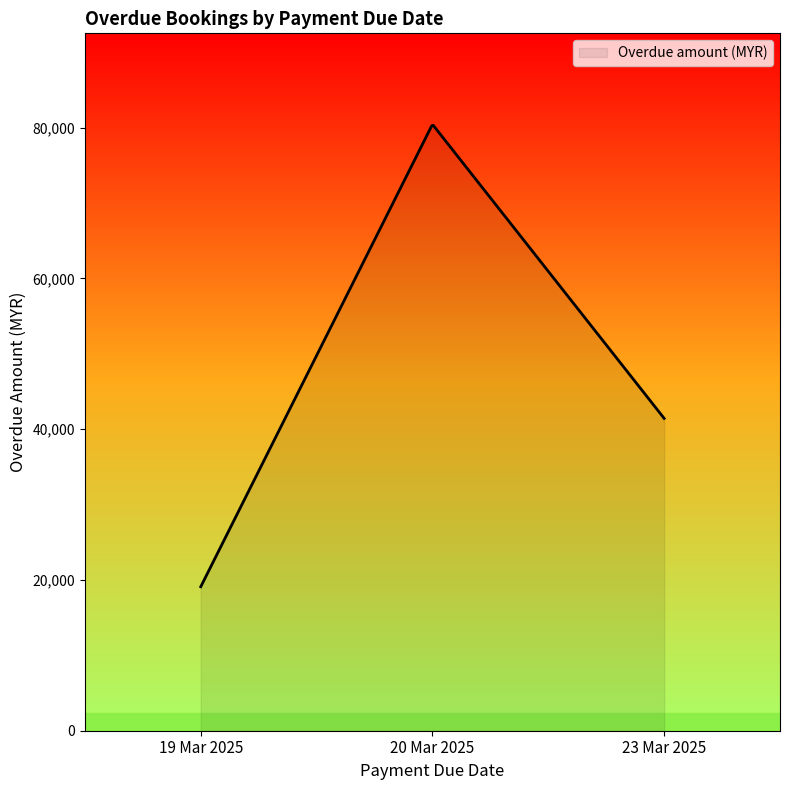

What is the maximum value shown in the chart?

80312.5